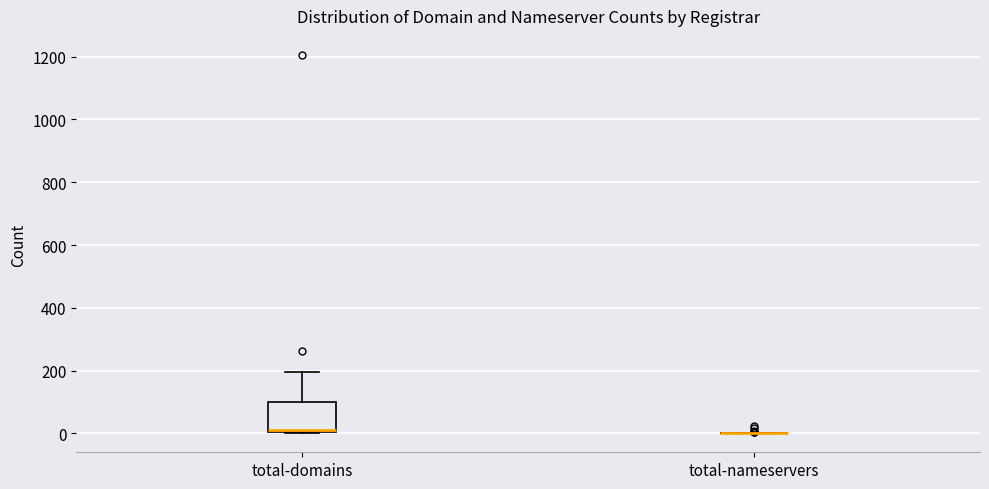

Reading left to right, read every box against the y-axis: the position of its median line, the range the box covers, and the ends of its whiskers. The values are not printed on the chart, so give them approximately, as read against the axis.

total-domains: median 0, box 0 to 100, whiskers 0 to 200
total-nameservers: box collapsed to a line at 0, whiskers 0 to 0